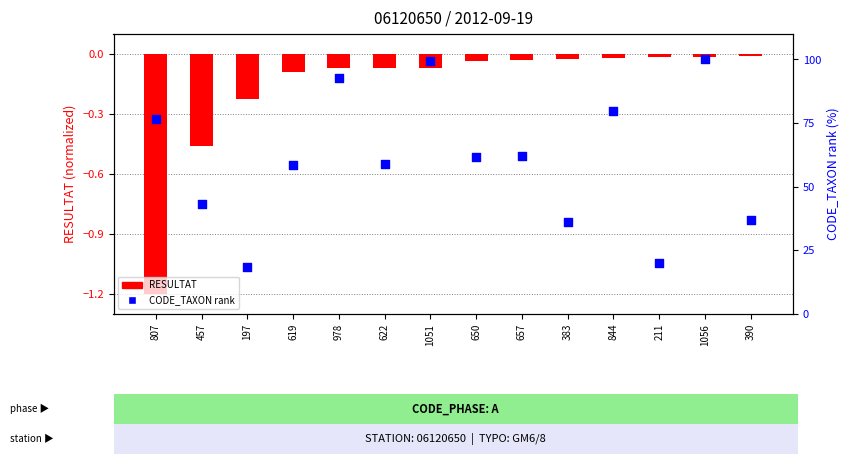

At how many categories does at least one series exceed 85?

3